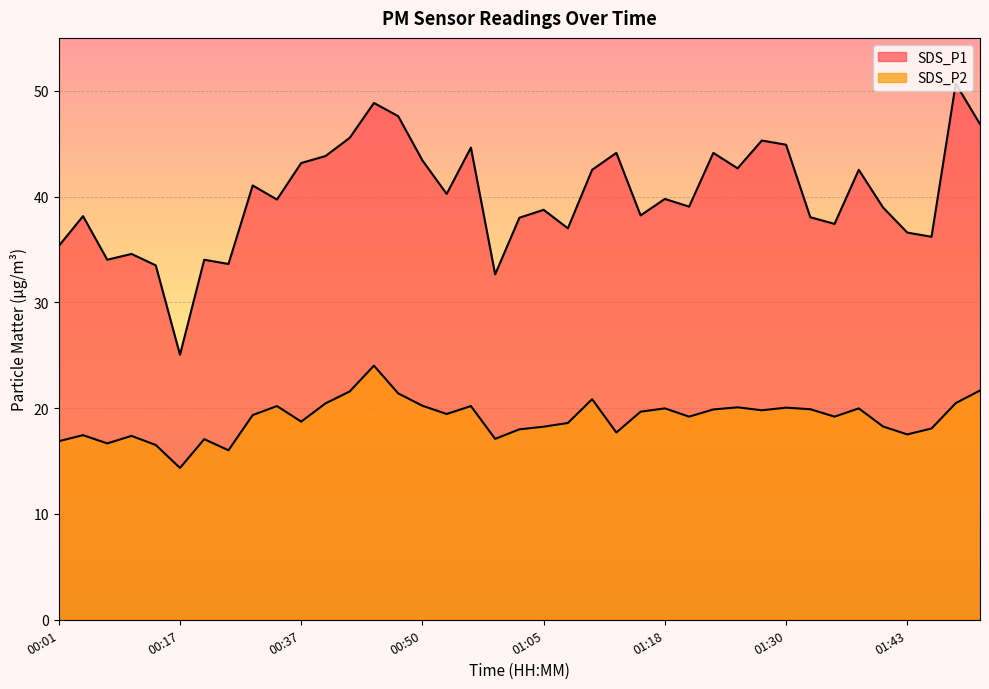

At which category is the sum across all series the highest?

00:45